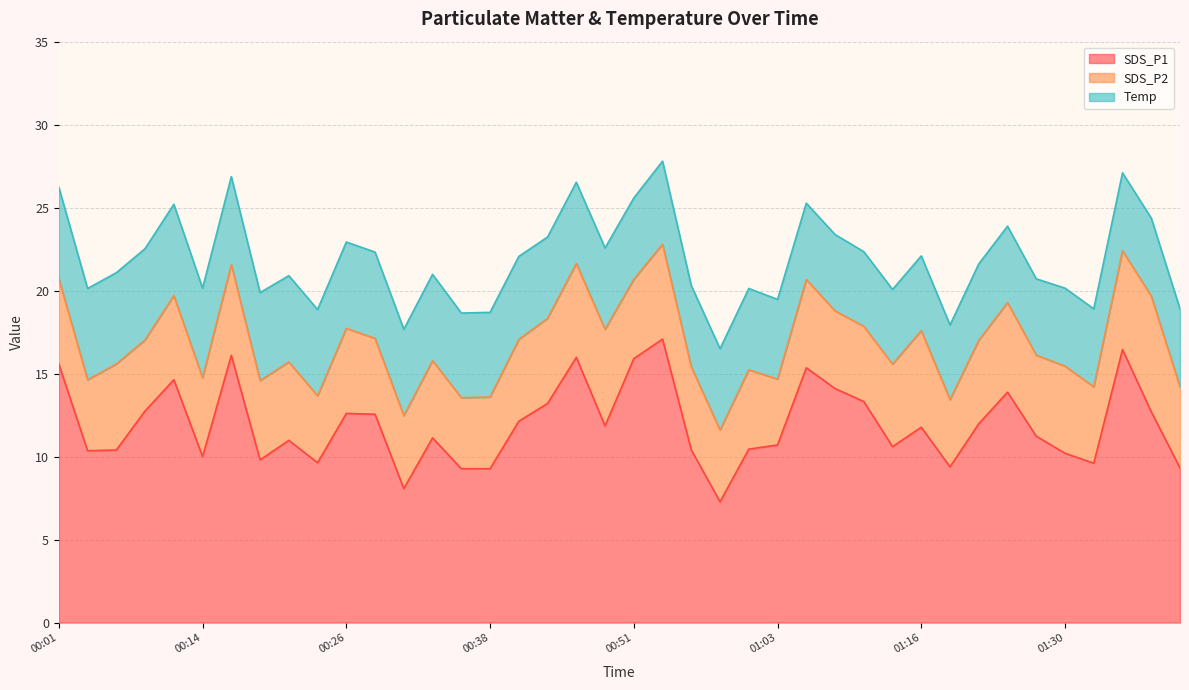

Is it true that Temp equals 7.5 at 01:14?

False